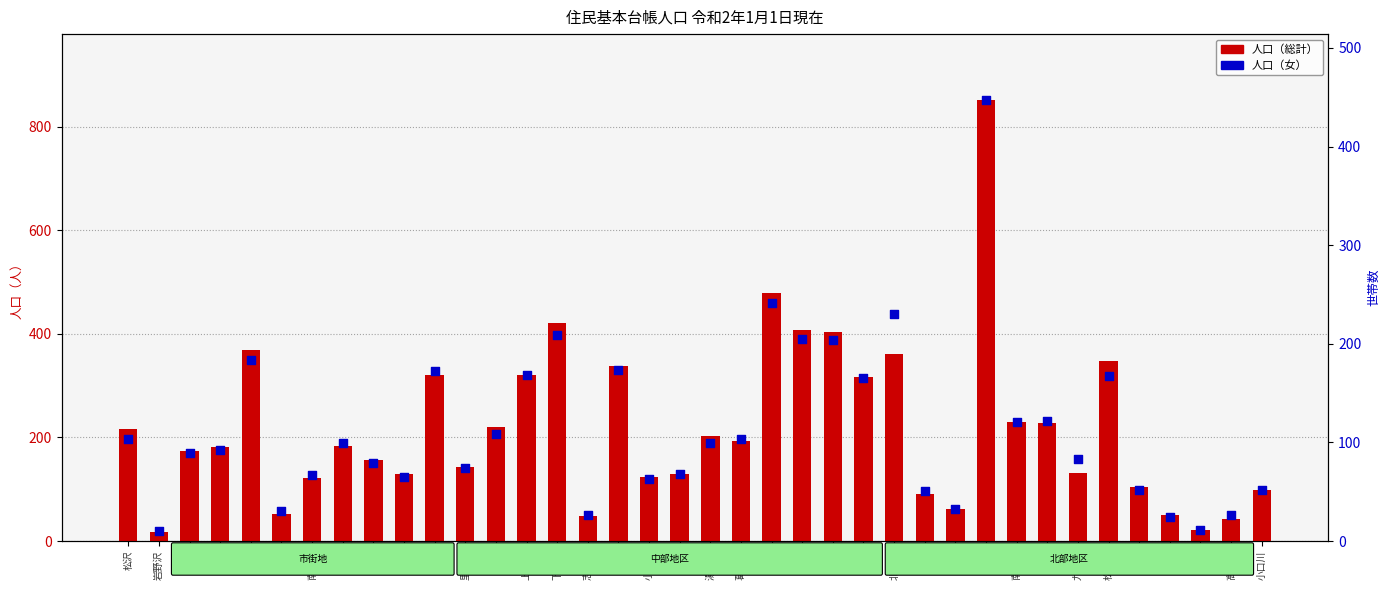

Which series contains the highest Y value?

人口（総計）